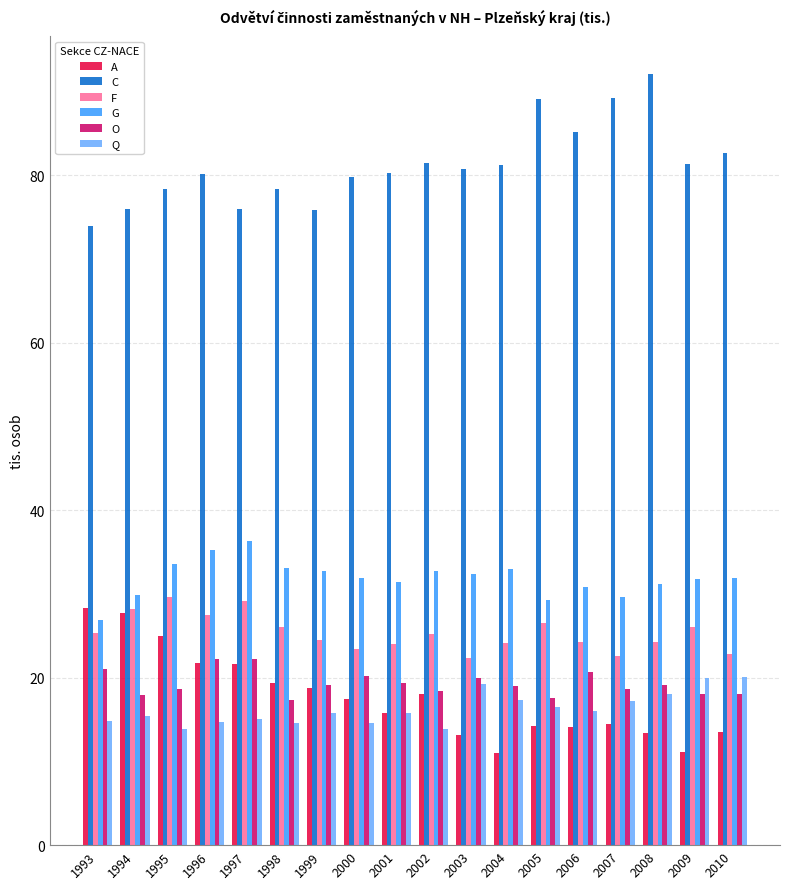

Is it true that G equals 11.0 at 1995?

False